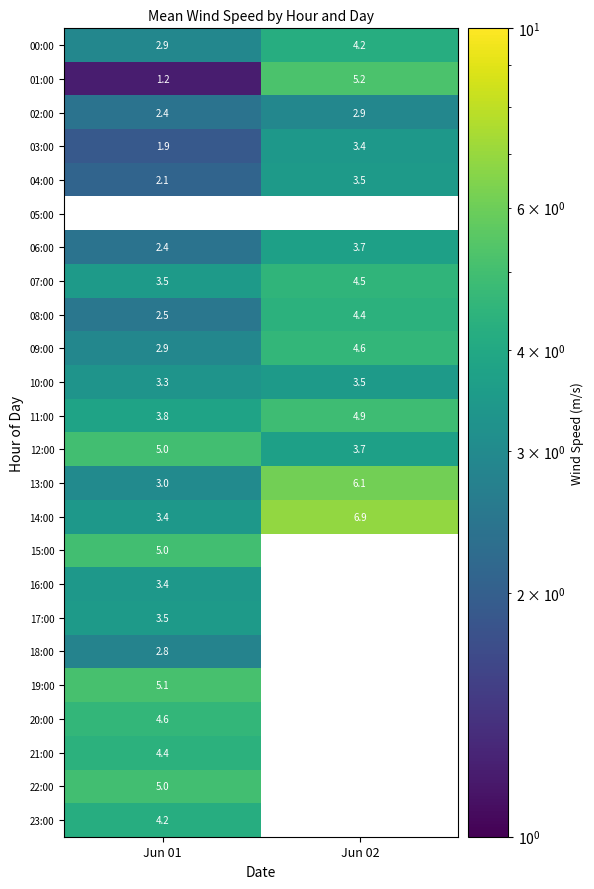

Which category has the highest value in the 14:00 series?

Jun 02